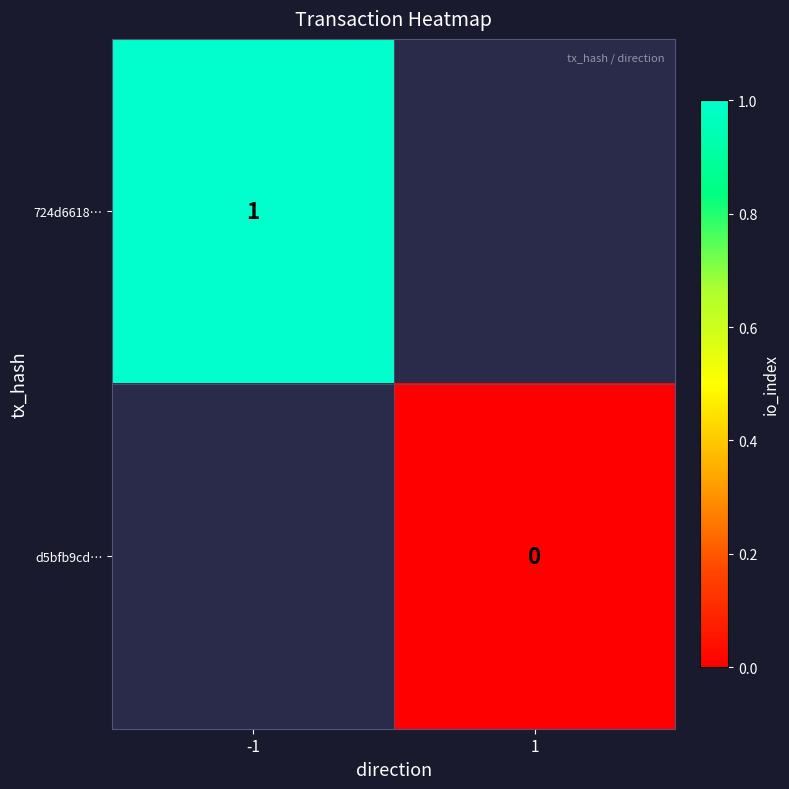

List the series in order of their overall mean, highest first.

724d6618…, d5bfb9cd…